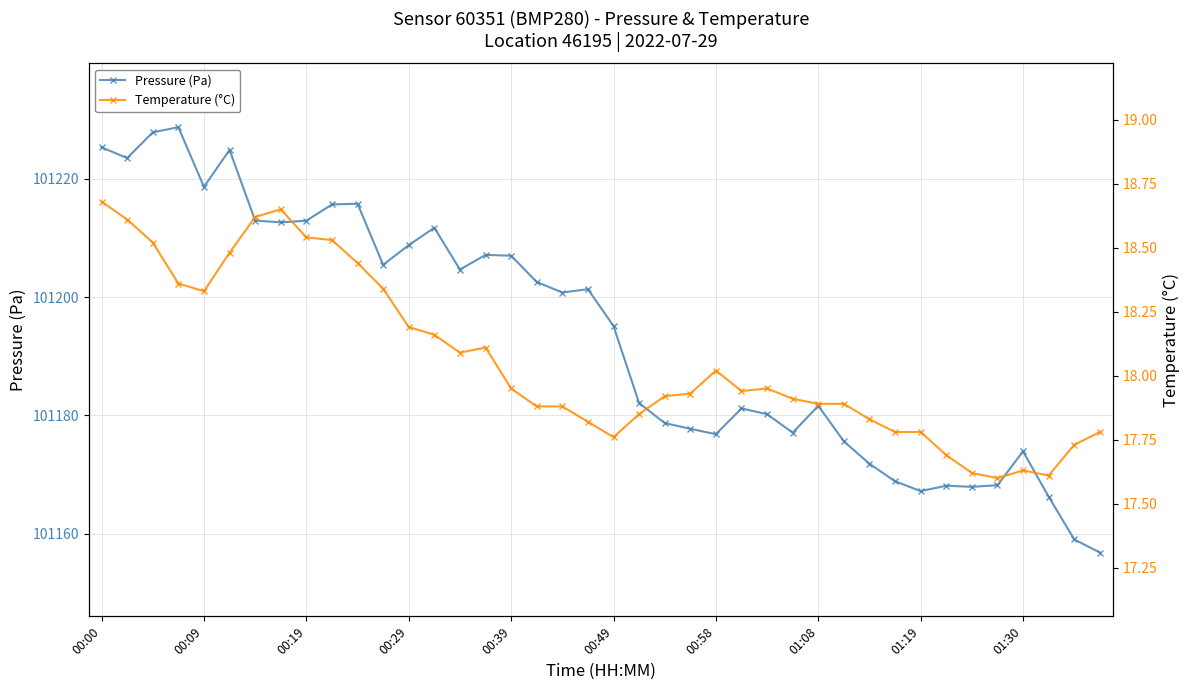

True or false: Pressure (Pa) and Temperature (°C) intersect in this chart.

False